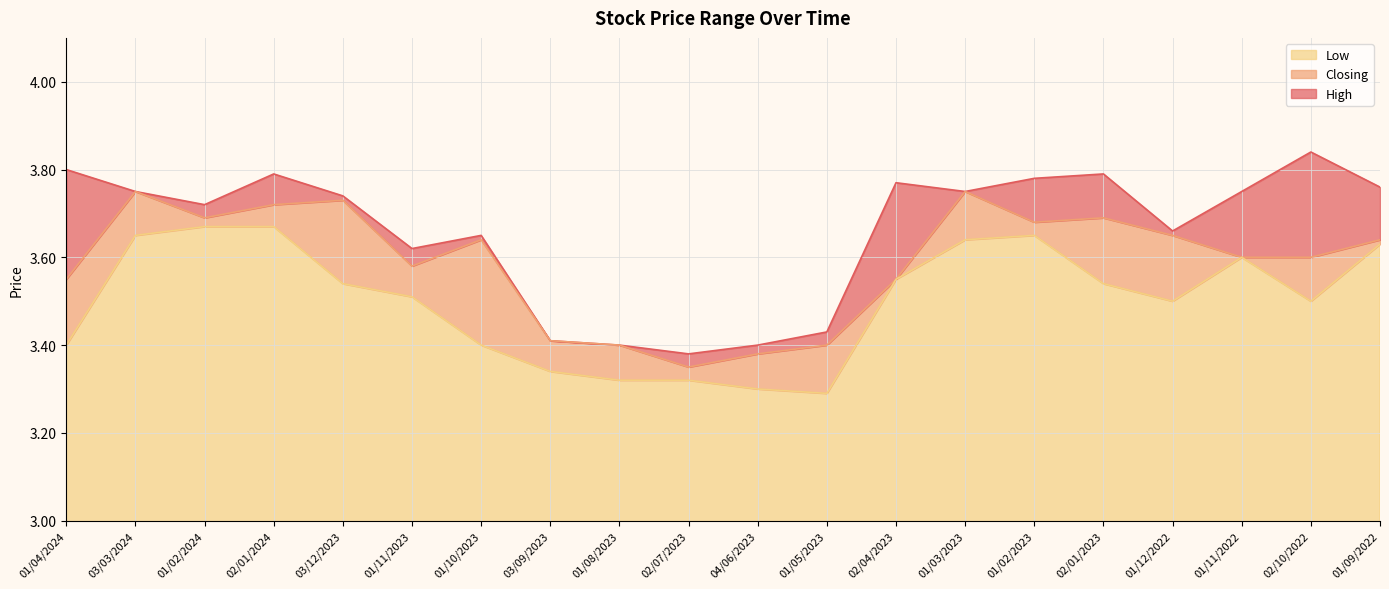

The High series shows 5.6 at 04/06/2023. True or false?

False